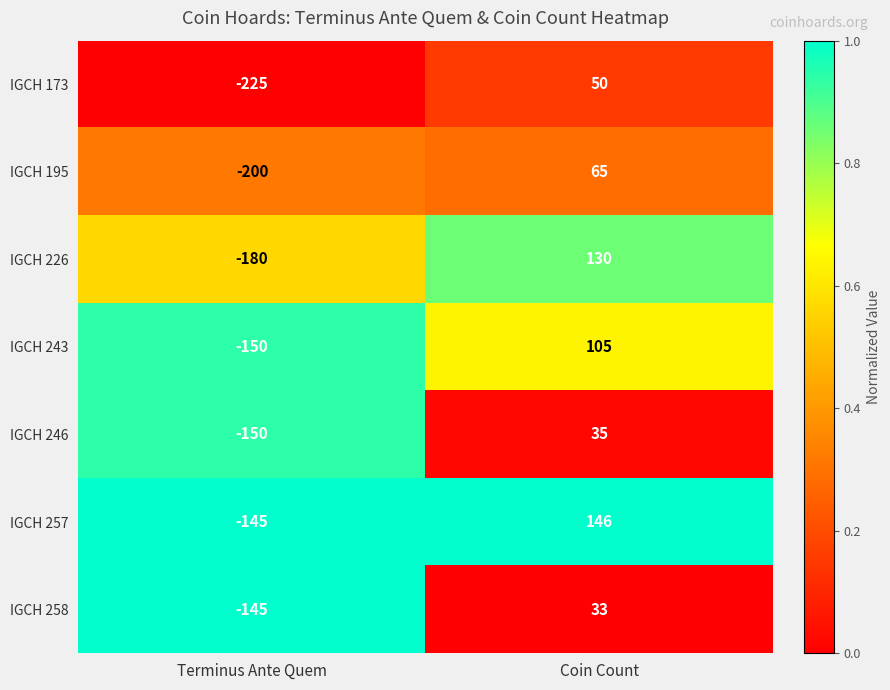

At which category is the sum across all series the highest?

Coin Count